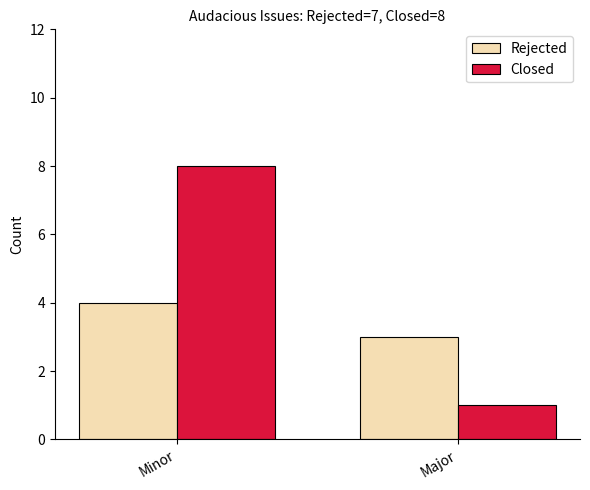

At which category does the chart reach its peak across all series?

Minor